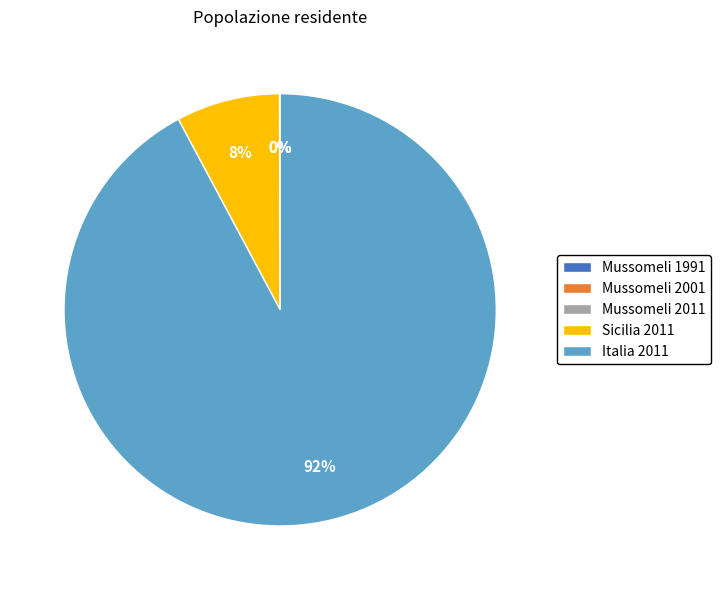

To the nearest percent, what is the average slice percentage?

20%